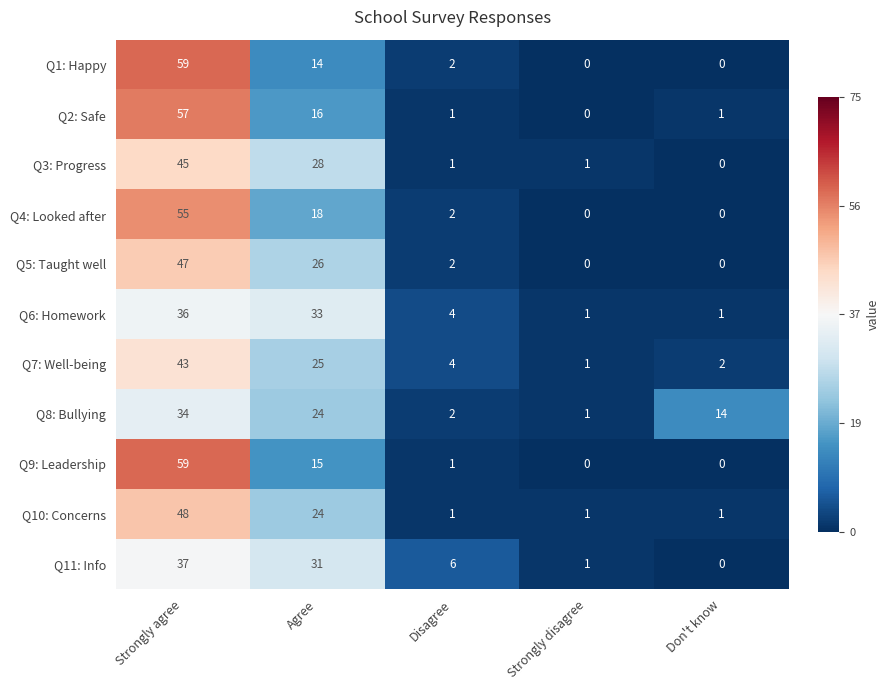

What is the average value of the Q8: Bullying series?

15